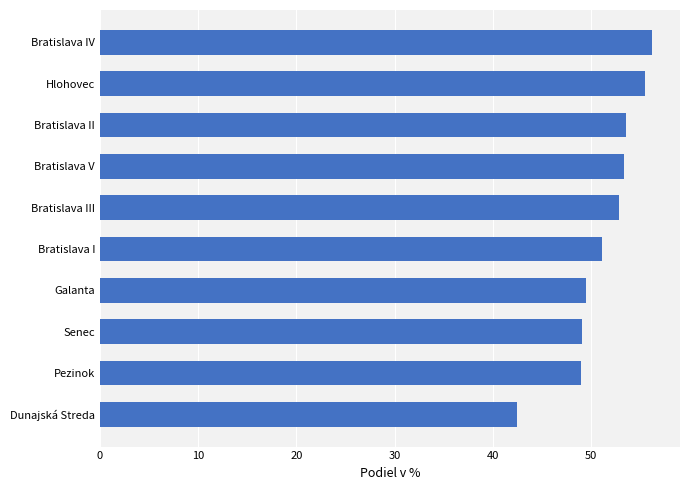

What is the difference between the maximum and second lowest values?

7.3